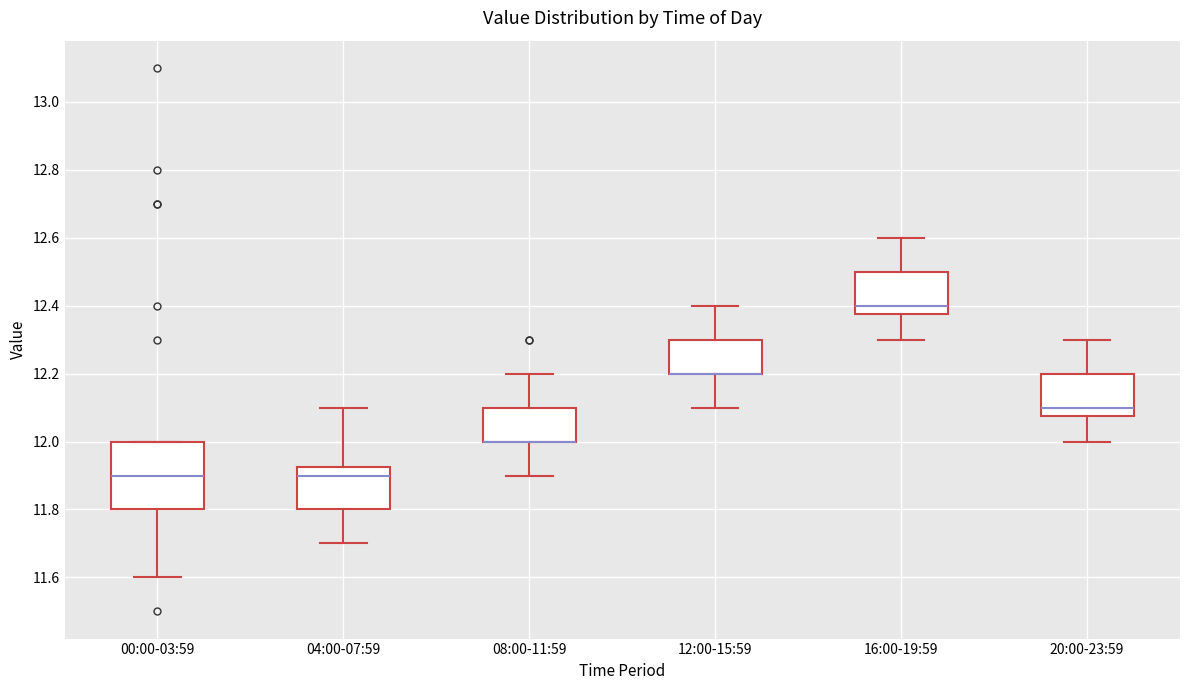

Where does the upper whisker of the box for 04:00-07:59 end on the y-axis? The values are not printed on the chart, so give them approximately, as read against the axis.

12.10